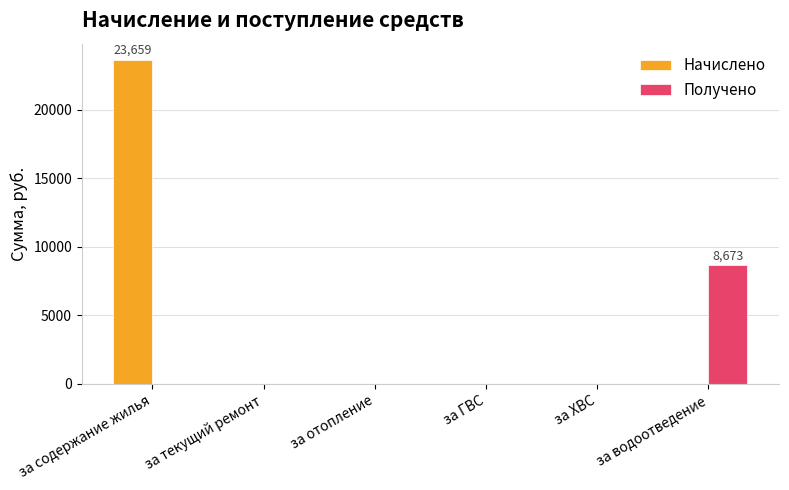

What is the maximum value for Начислено?

23659.2